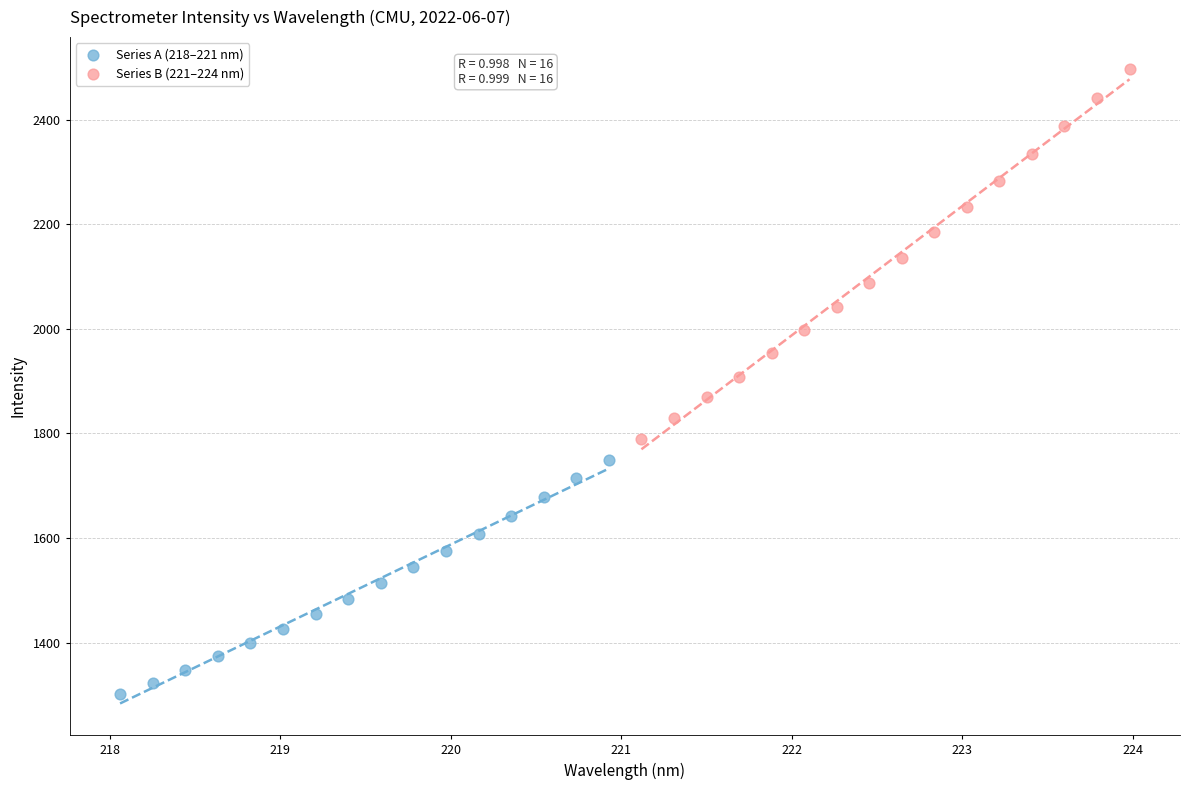

What are all the series names shown in the legend?

Series A (218–221 nm), Series B (221–224 nm)